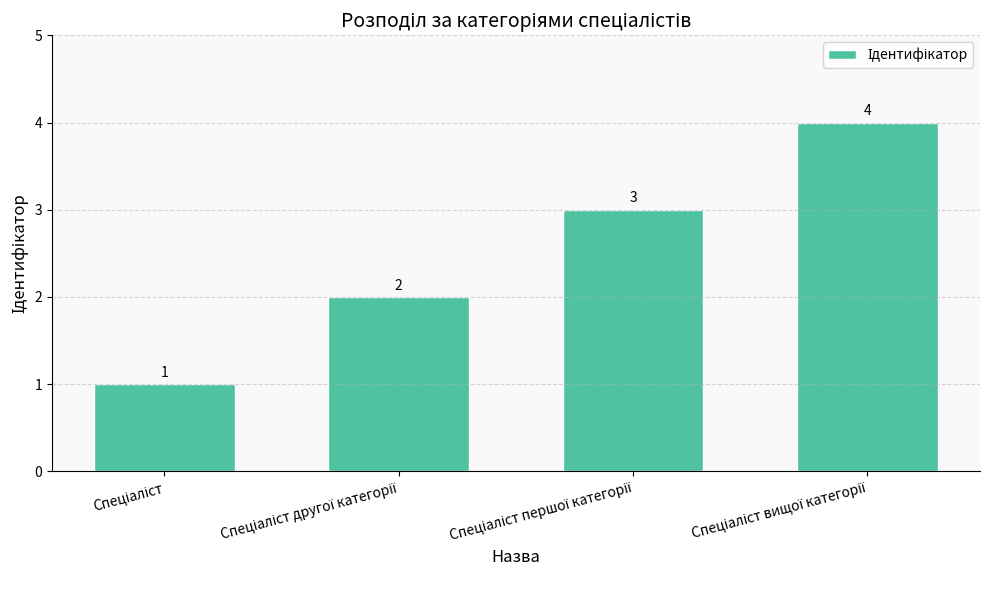

What is the difference between the maximum and minimum values?

3